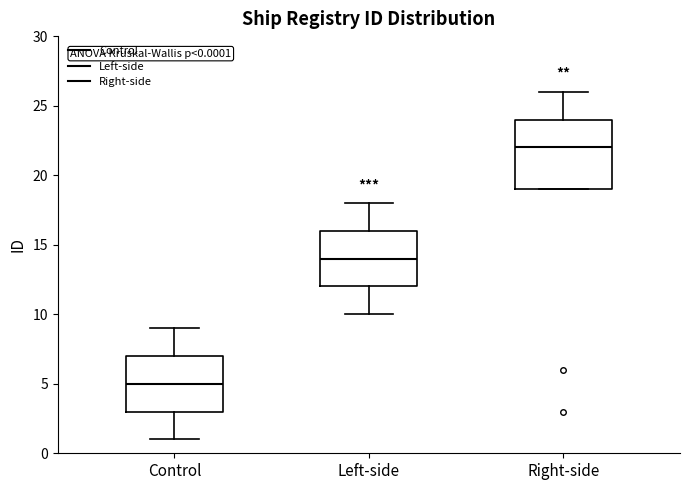

Which box is the tallest, from its lower edge to its upper edge?

Right-side